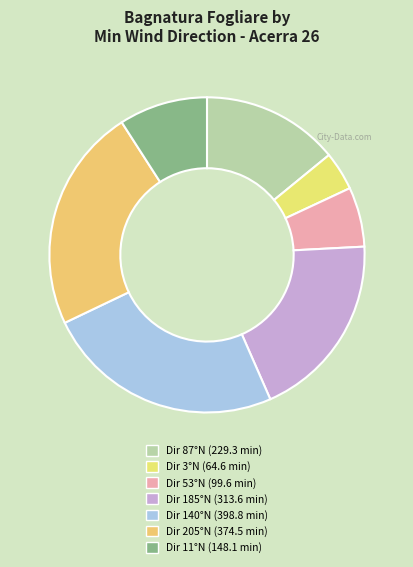

Rank the categories by value from lowest to highest.

3, 53, 11, 87, 185, 205, 140